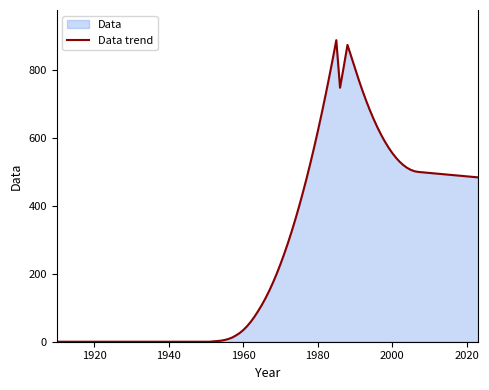

Is it true that the value at 2020 is 210?

False